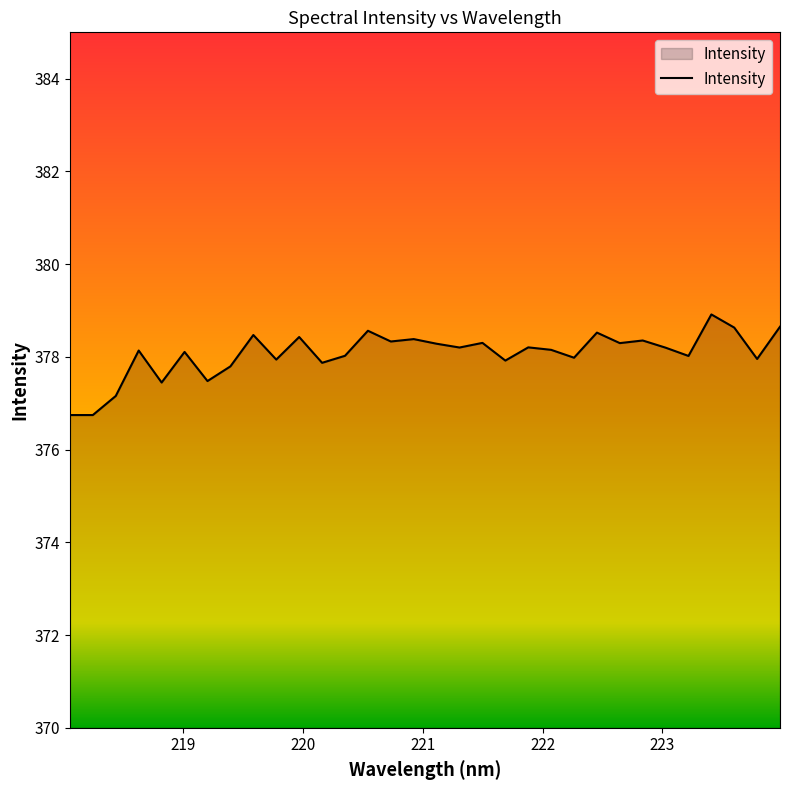

What is the maximum value shown in the chart?

378.9